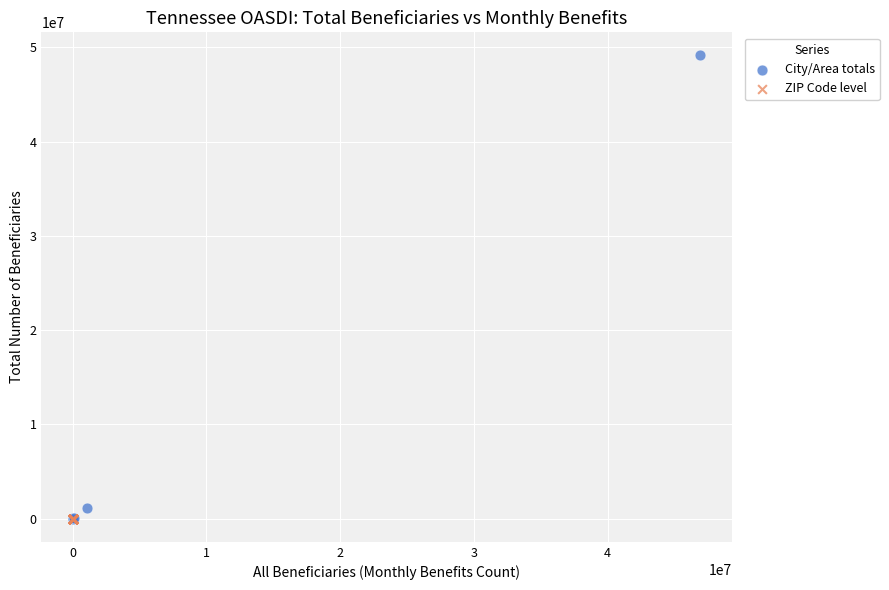

Which series contains the highest Y value?

City/Area totals